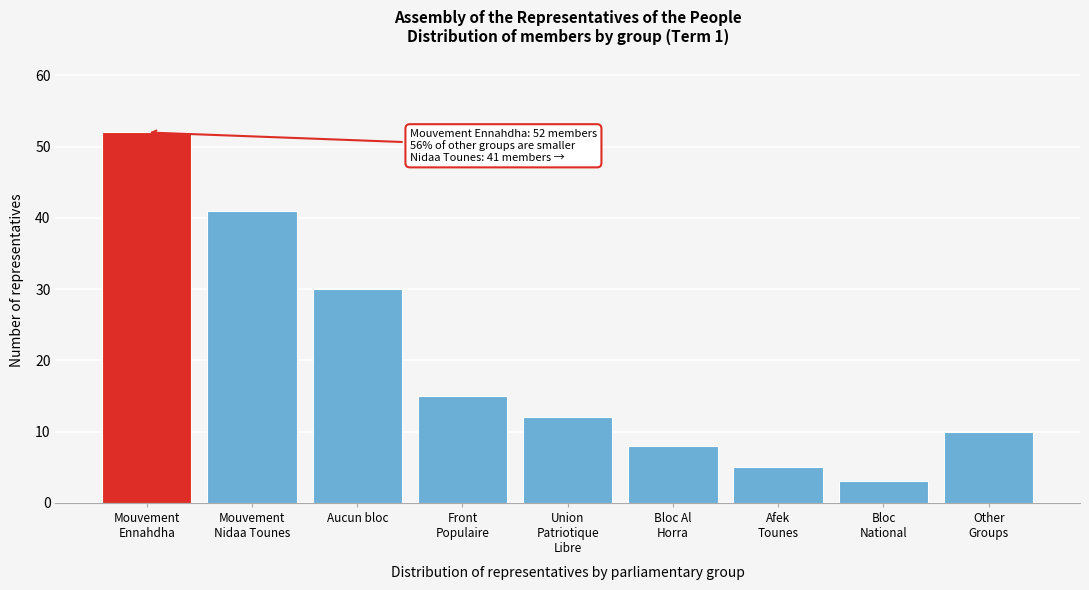

Reading left to right, list all the values displayed in this chart.

52	41	30	15	12	8	5	3	10